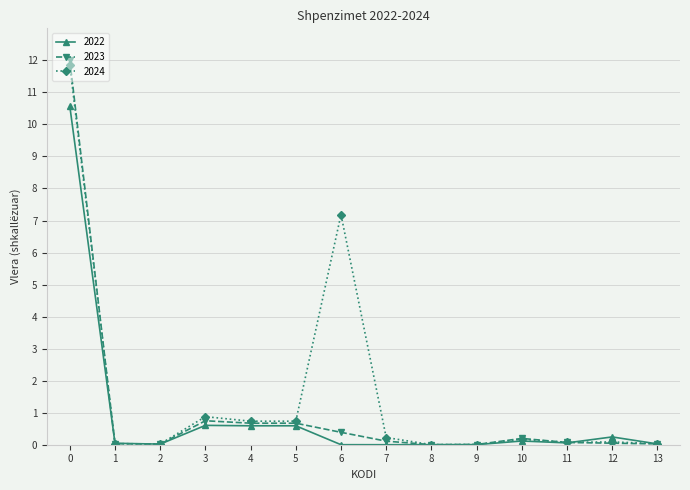

Count the number of data series in this chart.

3